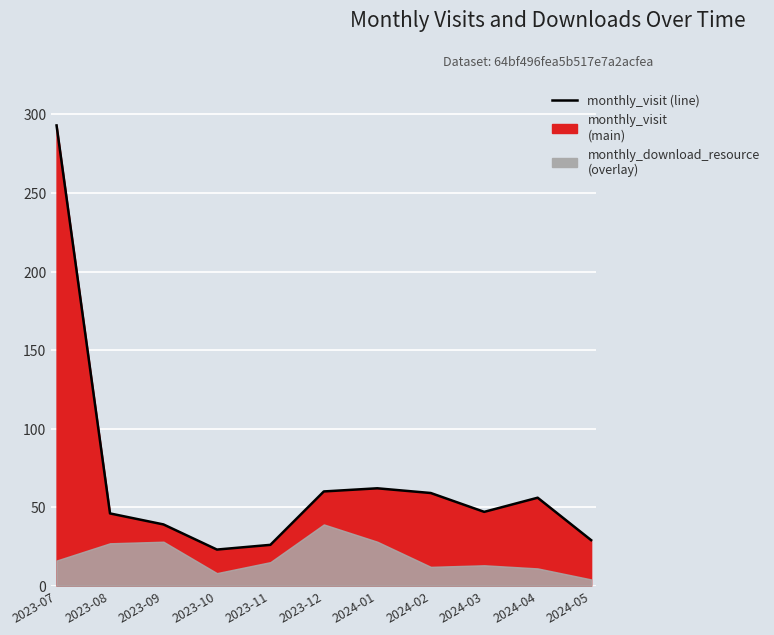

What is the change in value from 2023-11 to 2024-02?

+33